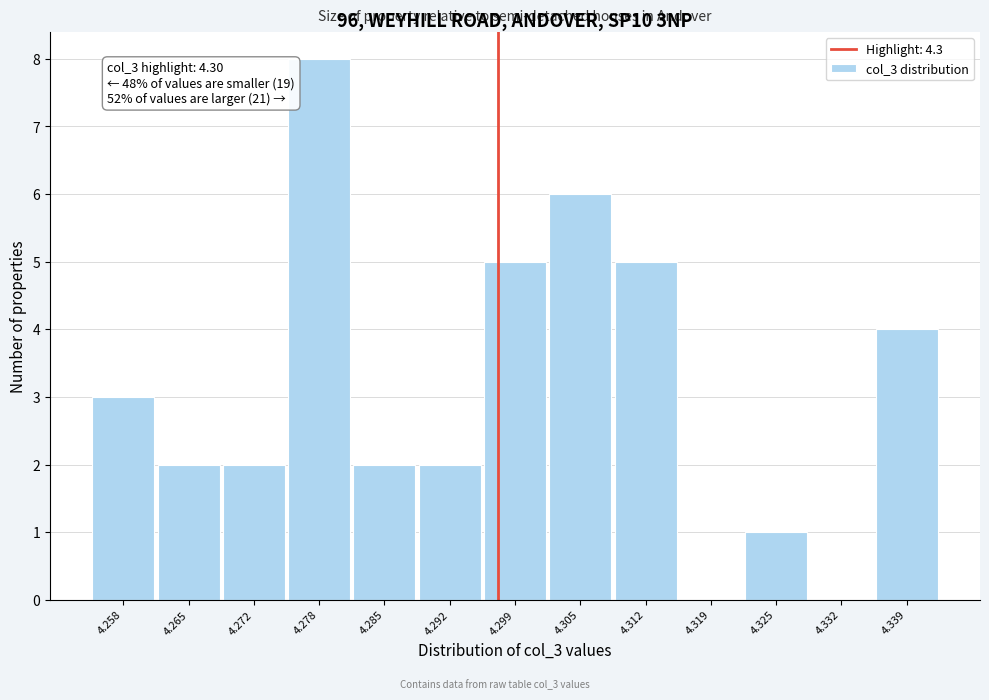

Reading left to right, list all the values displayed in this chart.

4.258=3	4.265=2	4.272=2	4.278=8	4.285=2	4.292=2	4.299=5	4.305=6	4.312=5	4.319=0	4.325=1	4.332=0	4.339=4